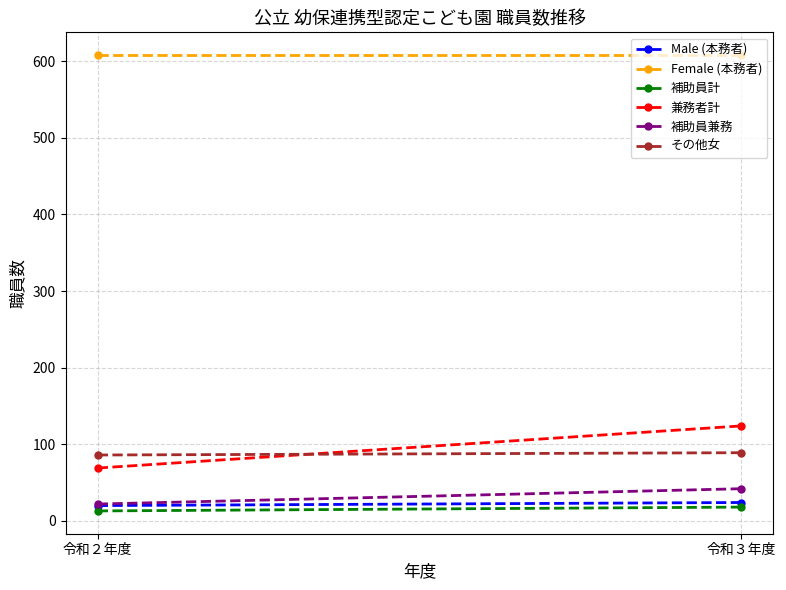

At how many categories does at least one series exceed 263?

2